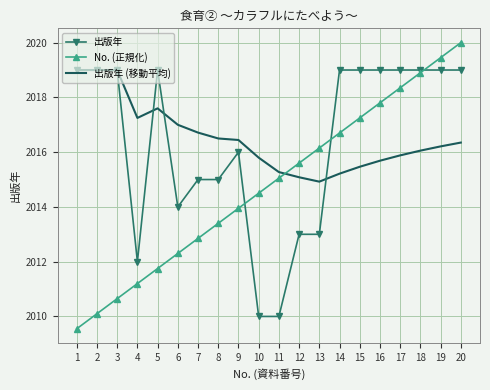

Rank the series at 5 from highest to lowest value.

出版年, 出版年 (移動平均), No. (正規化)